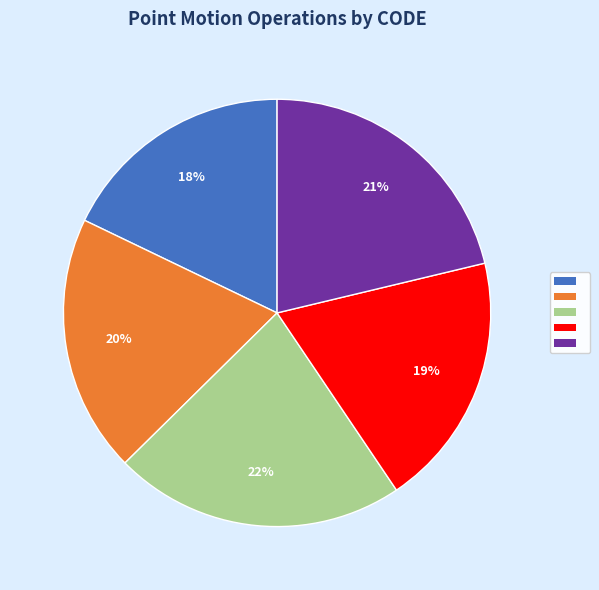

Is there any slice that represents more than half of the pie?

No